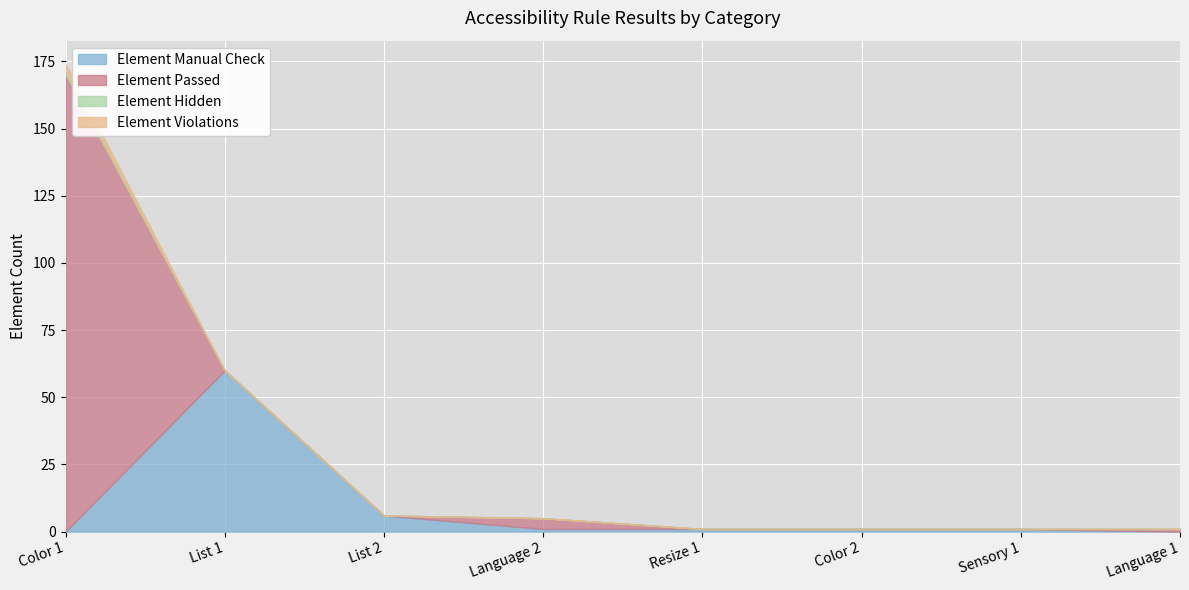

Is it true that Element Manual Check equals 1 at Color 2?

True